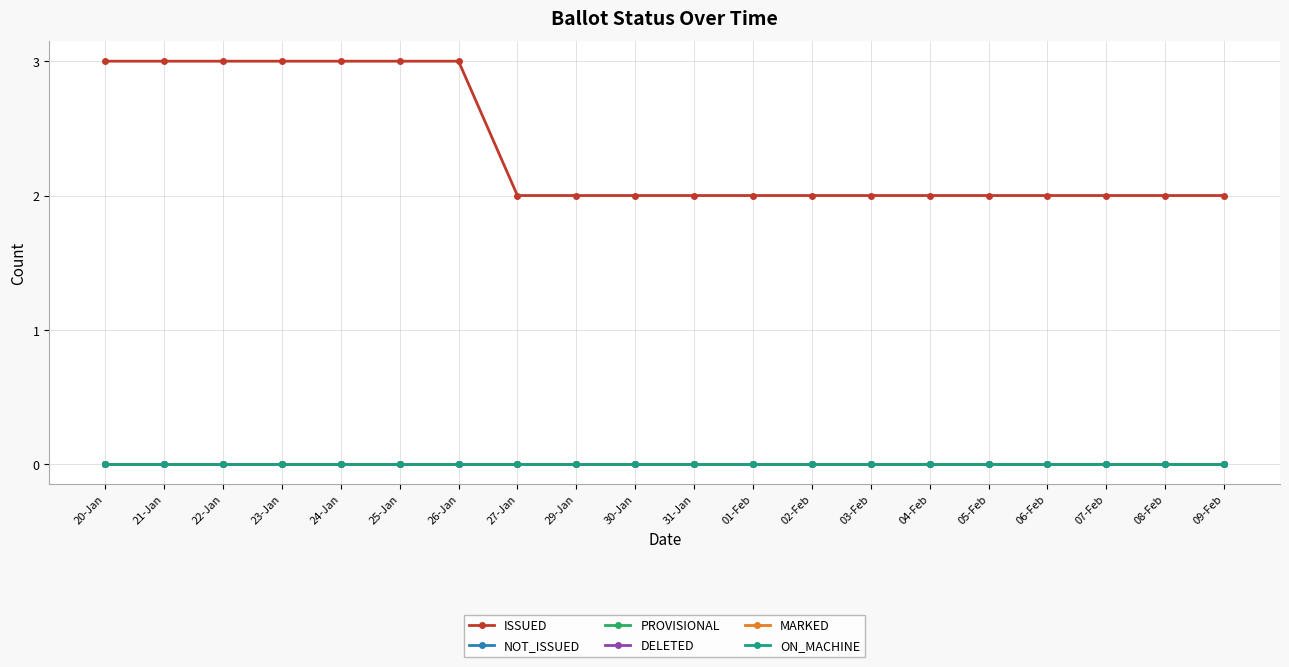

Is this an area chart (filled region under the line)?

No